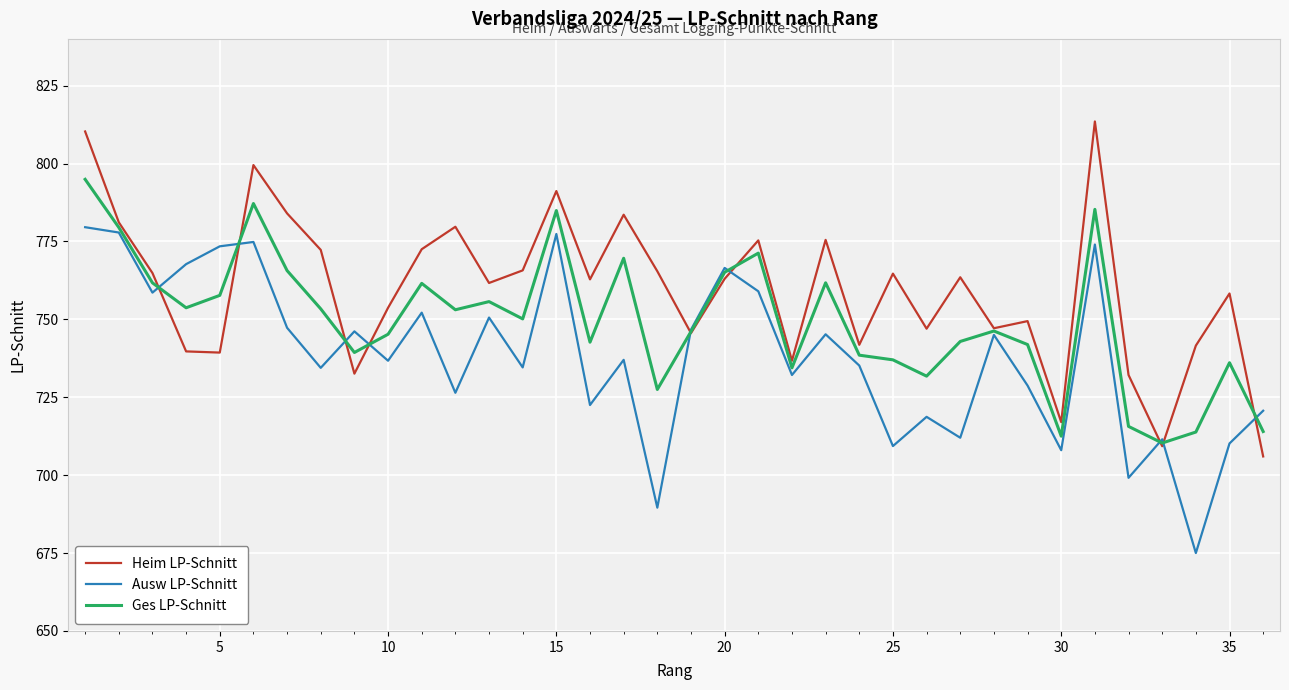

List the series in order of their overall mean, lowest first.

Ausw LP-Schnitt, Ges LP-Schnitt, Heim LP-Schnitt